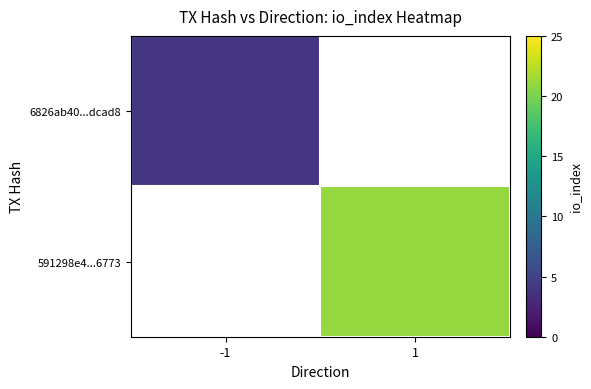

Which category has the highest value in the 6826ab40...dcad8 series?

-1